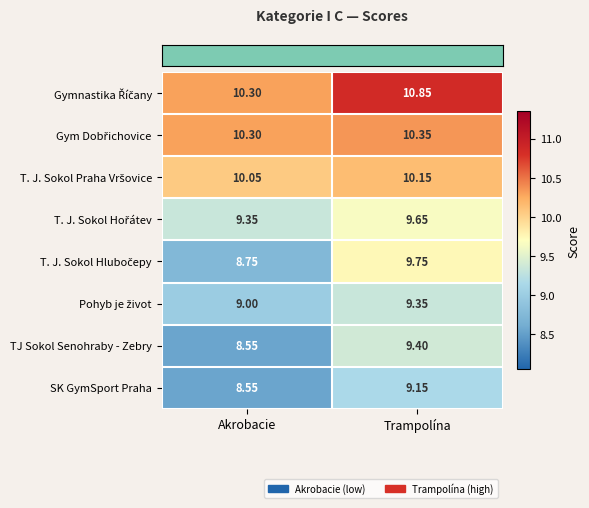

Which category has the highest value across all series?

Trampolína